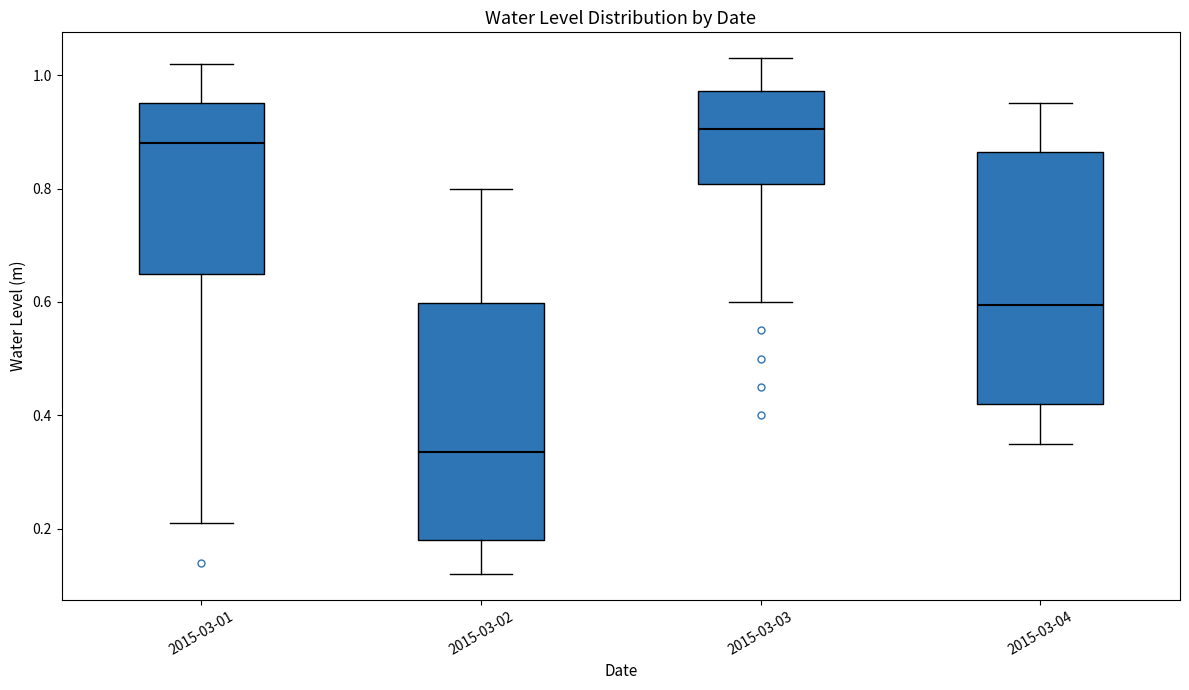

Reading left to right, read every box against the y-axis: the position of its median line, the range the box covers, and the ends of its whiskers. The values are not printed on the chart, so give them approximately, as read against the axis.

2015-03-01: median 0.88, box 0.66 to 0.96, whiskers 0.22 to 1.02
2015-03-02: median 0.34, box 0.18 to 0.60, whiskers 0.12 to 0.80
2015-03-03: median 0.90, box 0.80 to 0.98, whiskers 0.60 to 1.04
2015-03-04: median 0.60, box 0.42 to 0.86, whiskers 0.36 to 0.96